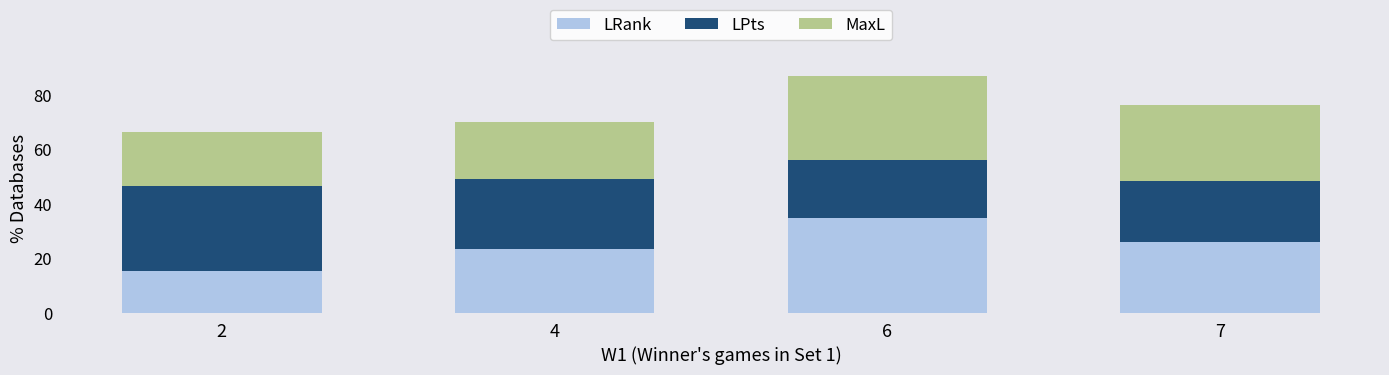

Is it true that LRank equals 52.5 at 6?

False